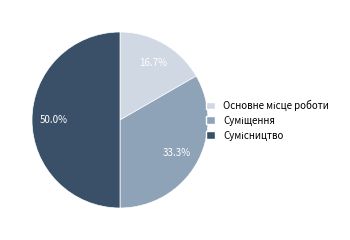

Count the number of slices in the pie.

3